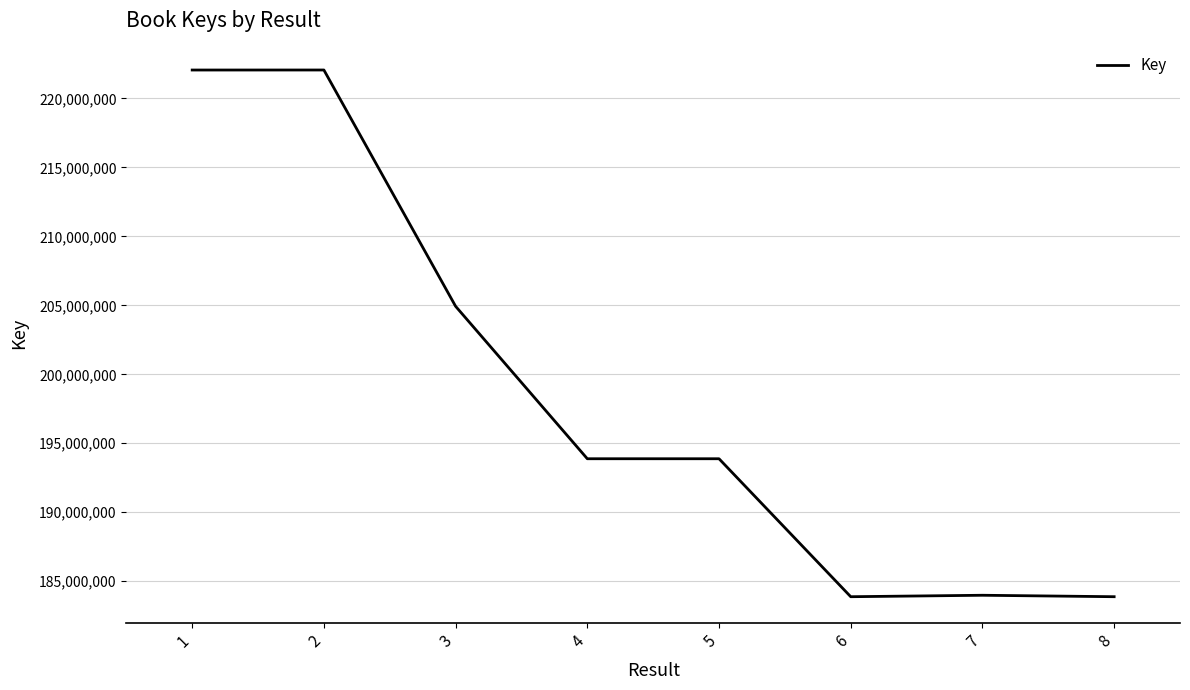

Read the value at 4, to the nearest 100.

193879000